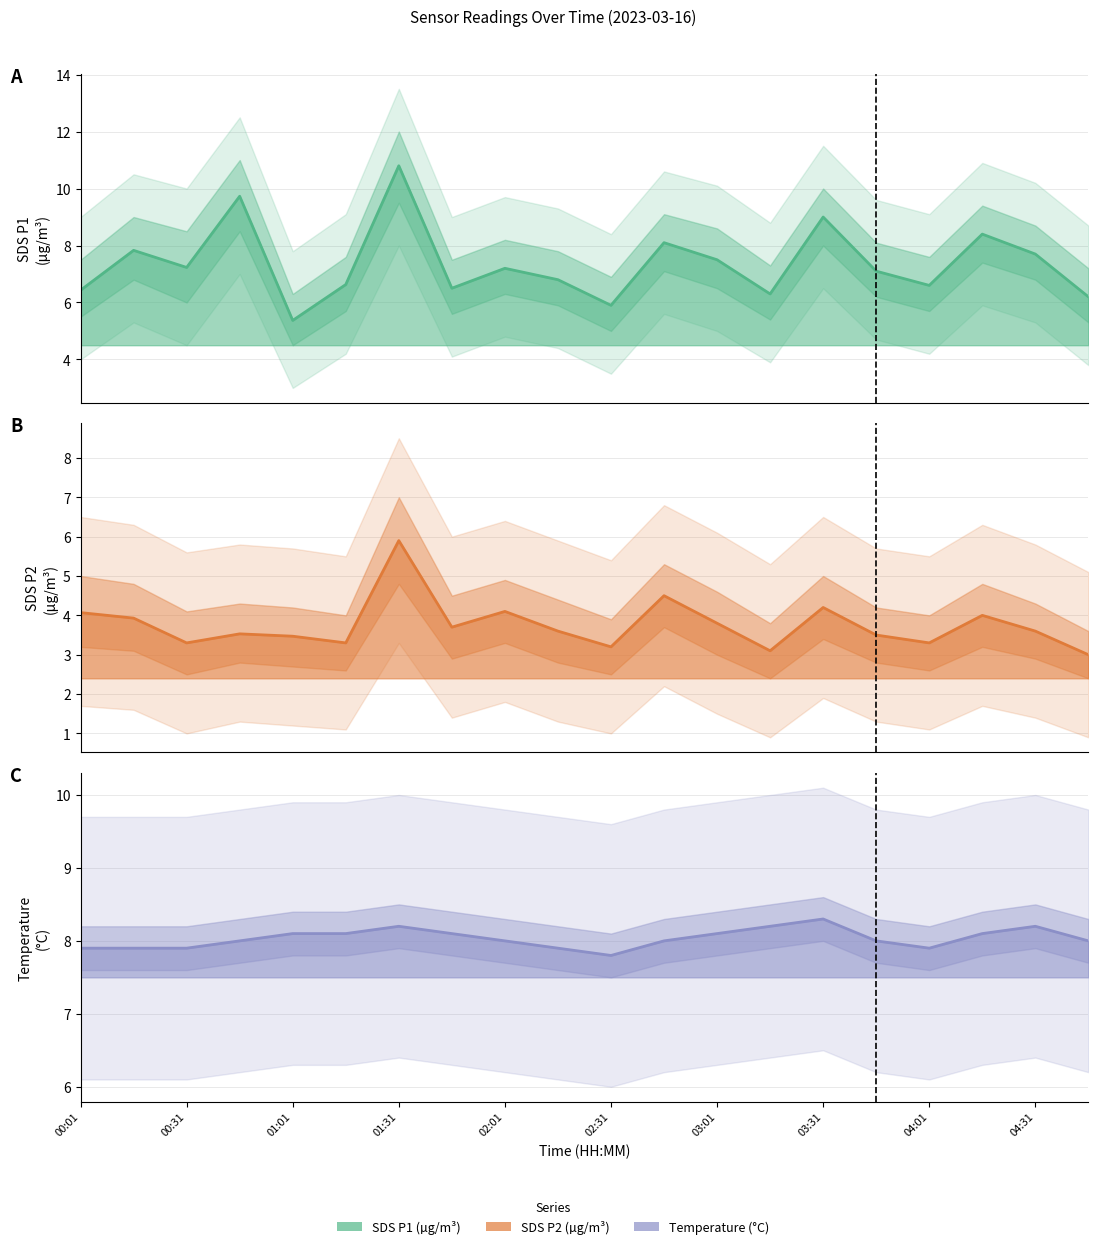

Which label corresponds to the smallest value in the chart?

04:46